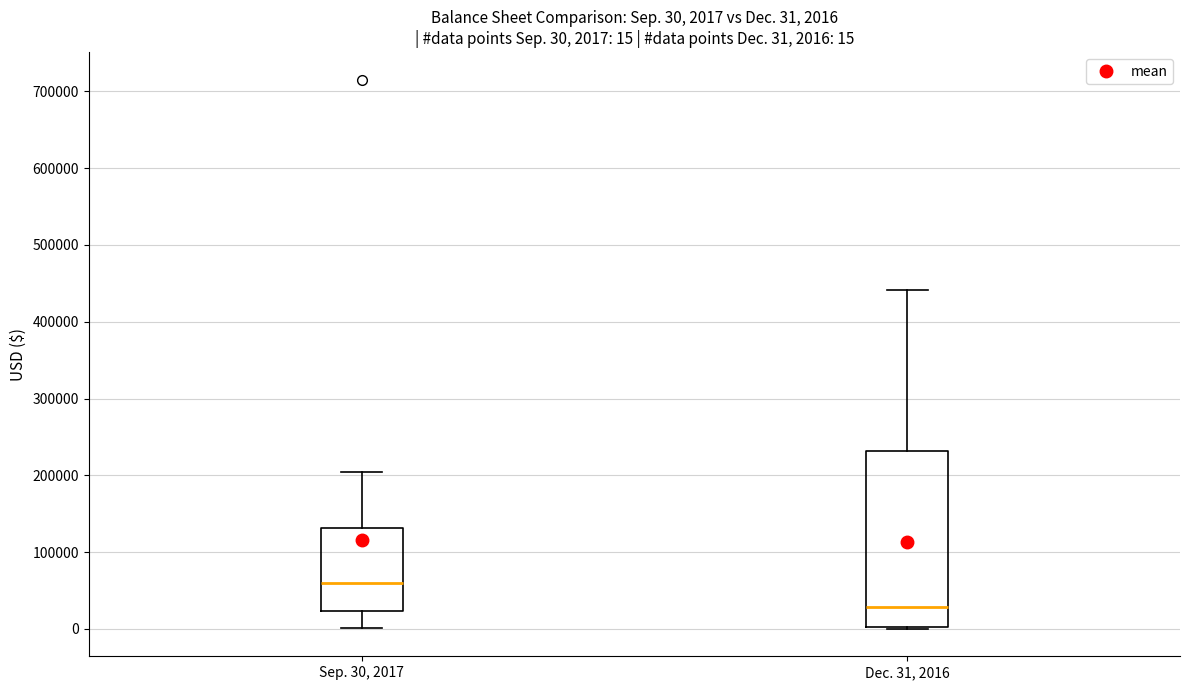

Which box has the lowest median line?

Dec. 31, 2016